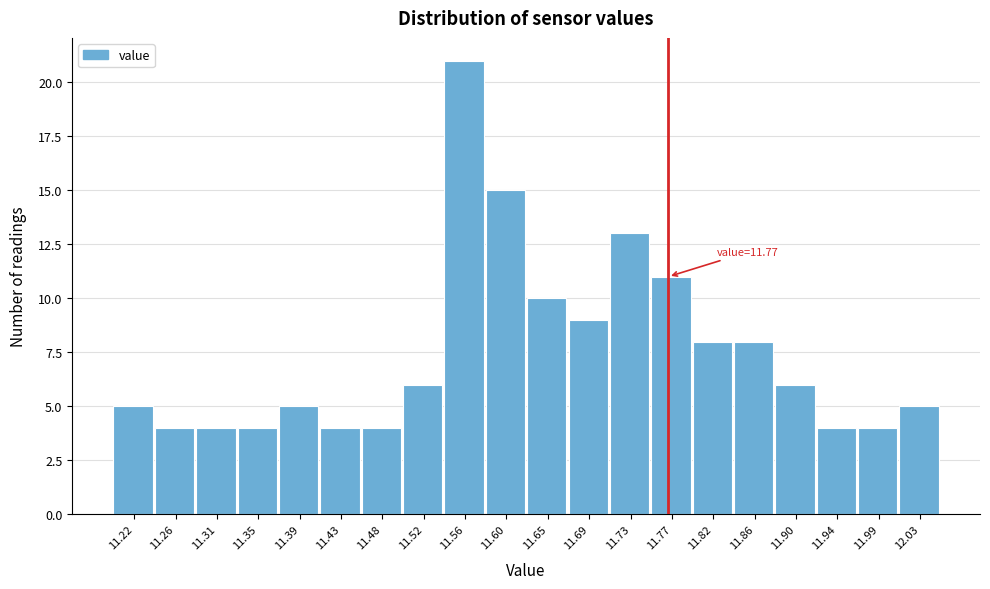

Which range on the x-axis has the tallest bar?

11.540 to 11.585